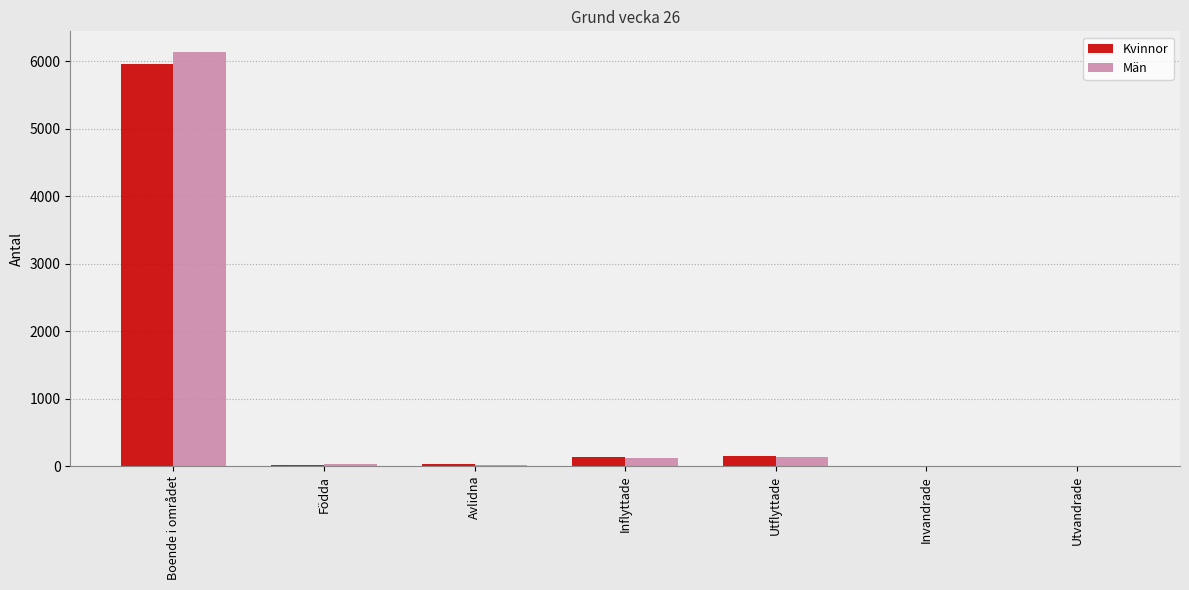

Which category has the highest value in the Kvinnor series?

Boende i området